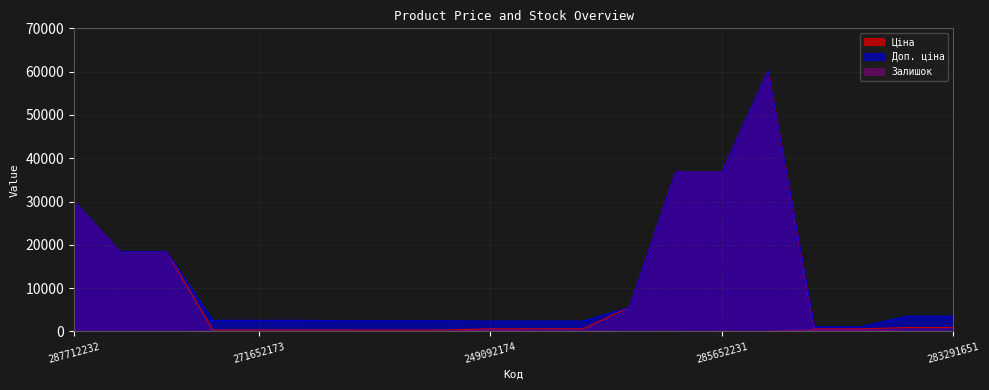

The Ціна series shows 318.3 at 271652173. True or false?

True